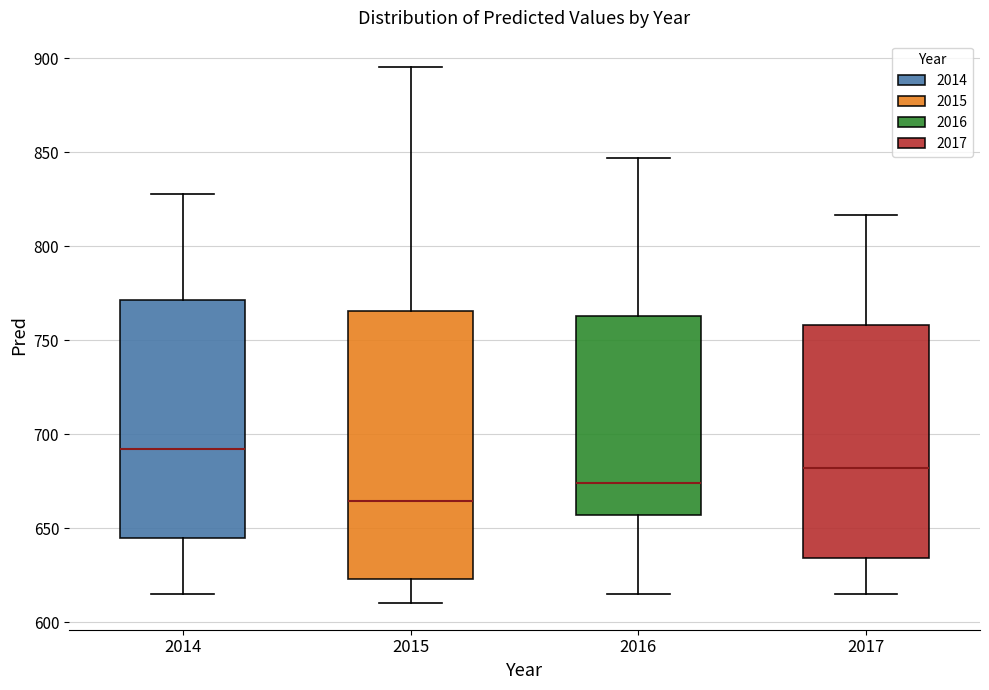

Where is the lower edge of the box at x = 2017 on the y-axis? The values are not printed on the chart, so give them approximately, as read against the axis.

635